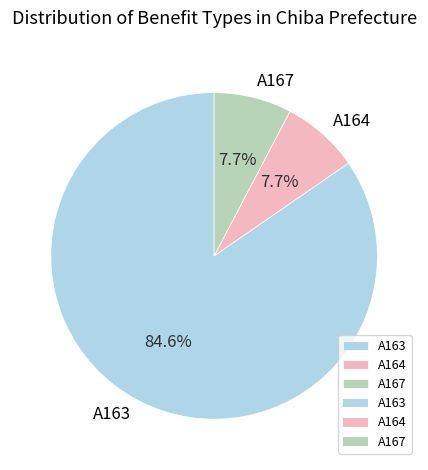

What is the ratio of the value at A167 to the value at A164?

1.0